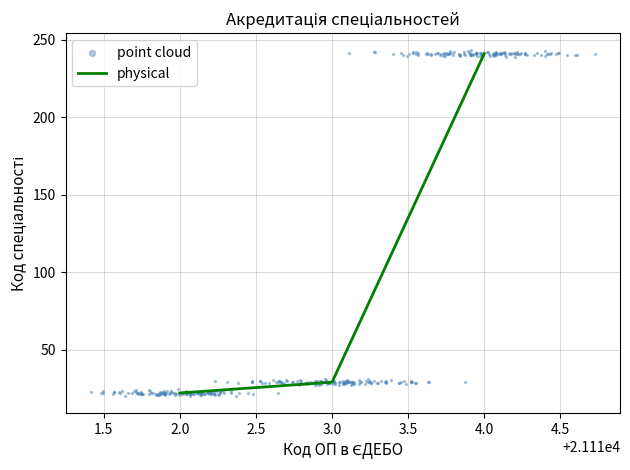

The value of physical at 3.0 is 29. True or false?

True